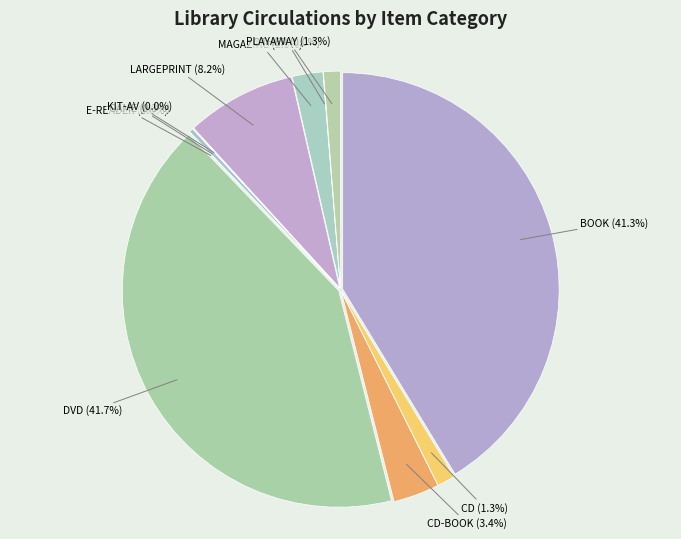

Is there any slice that represents more than half of the pie?

No